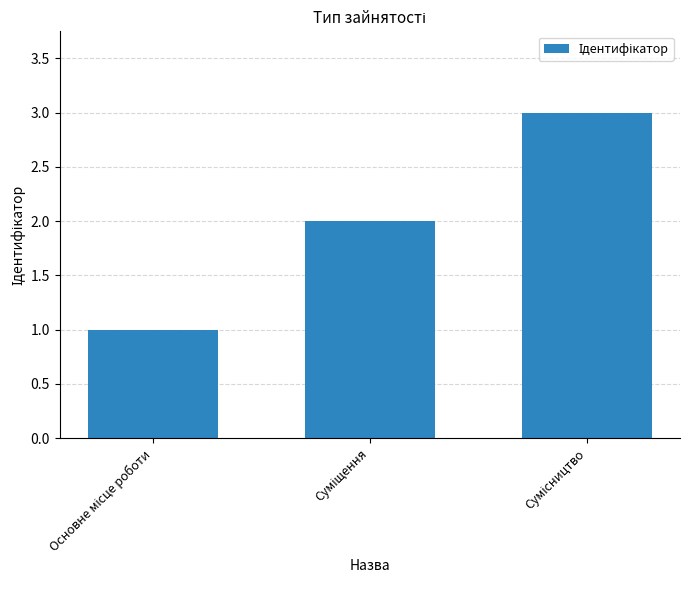

What is the maximum value shown in the chart?

3